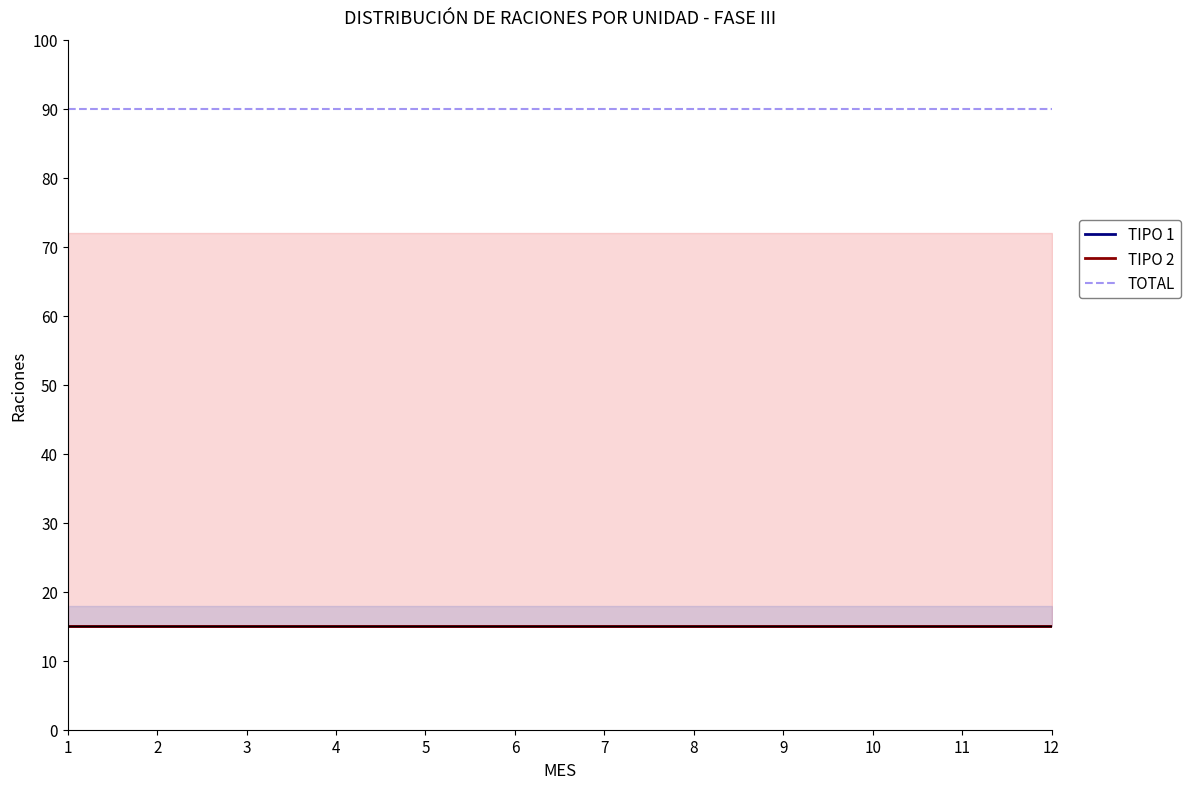

What is the sum of the TIPO 2 values at 5 and 9?

30